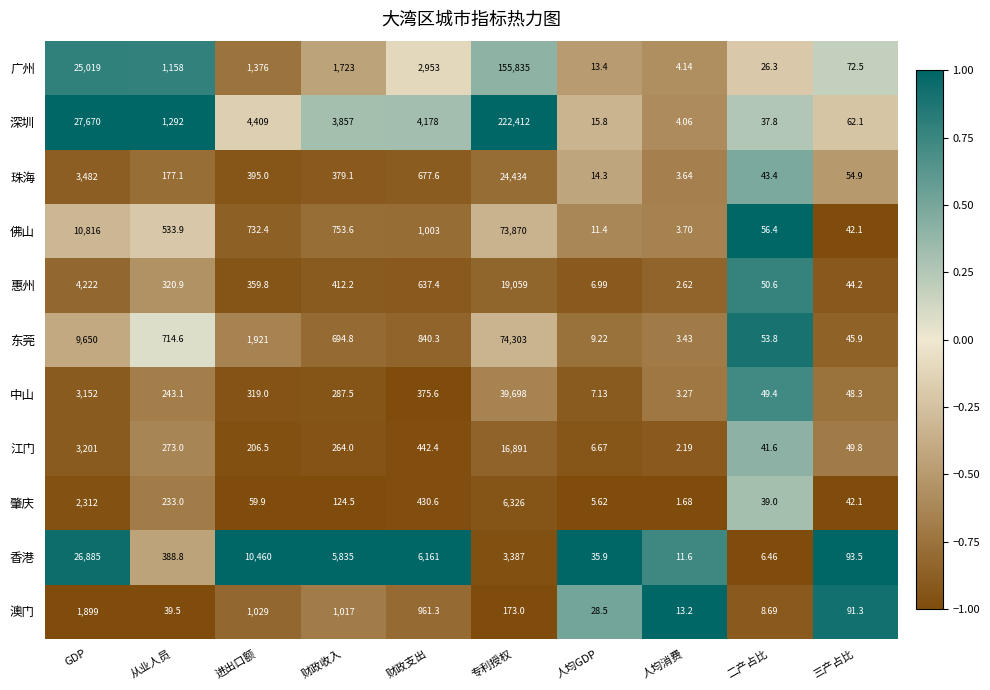

Which series changed the most between 财政收入 and 三产占比?

香港